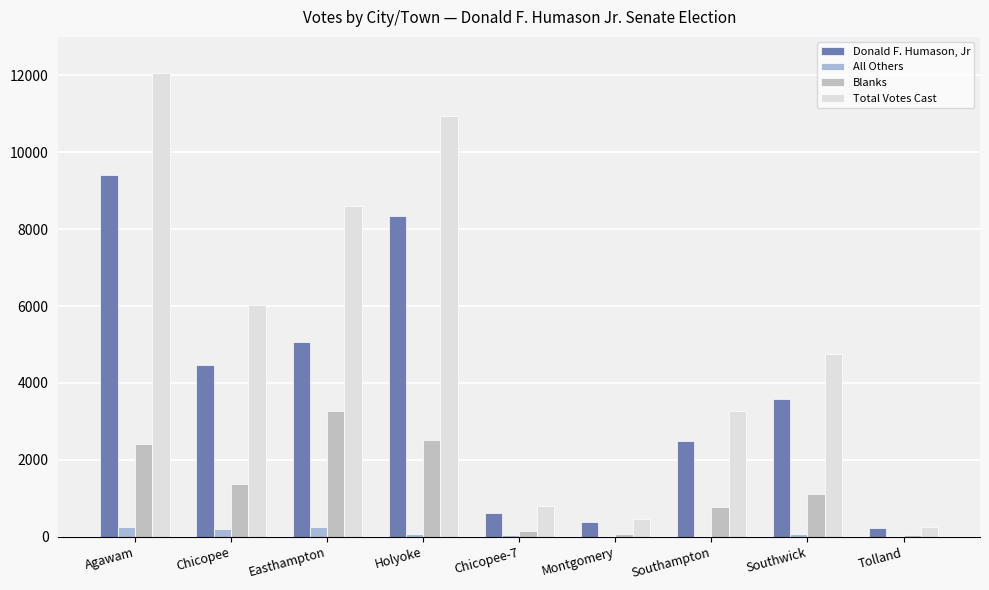

Rank the categories by Donald F. Humason, Jr value from lowest to highest.

Tolland, Montgomery, Chicopee-7, Southampton, Southwick, Chicopee, Easthampton, Holyoke, Agawam